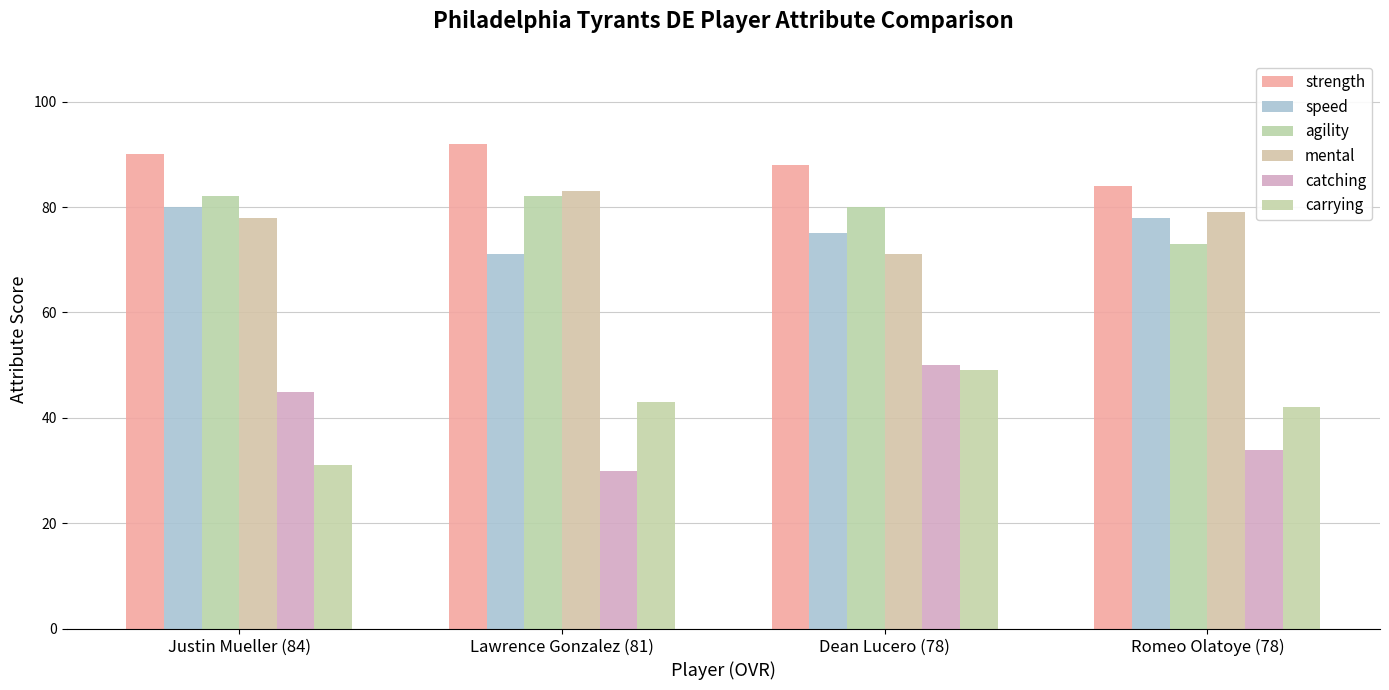

What is the label of the 3rd bar from the left?

Dean Lucero (78)